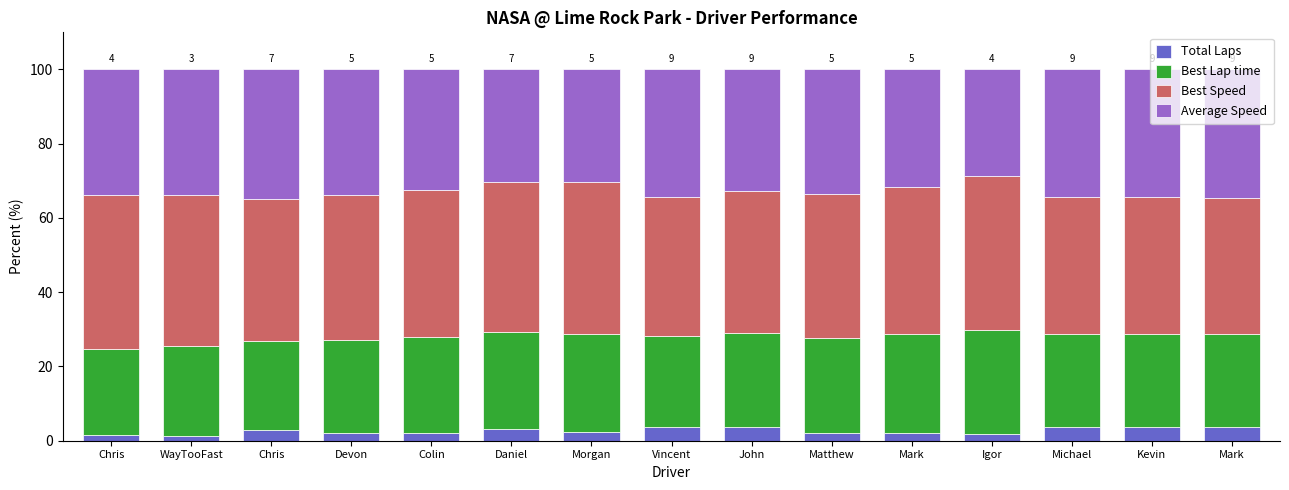

What is the difference between the maximum and minimum values in the Total Laps series?

2.5